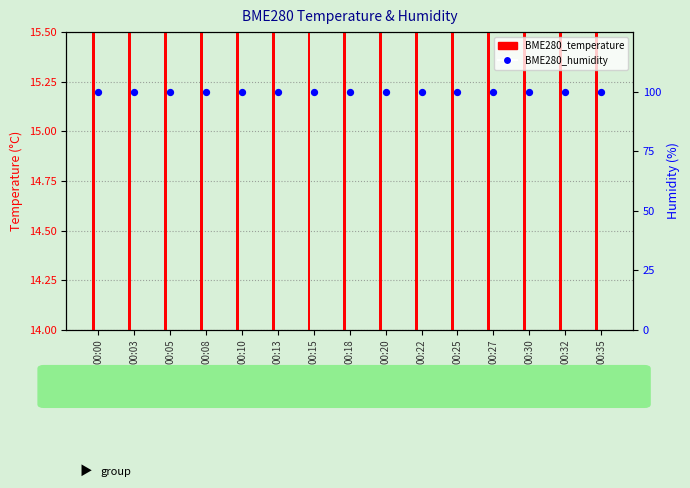

What is the total value across all series at 00:08?

115.1